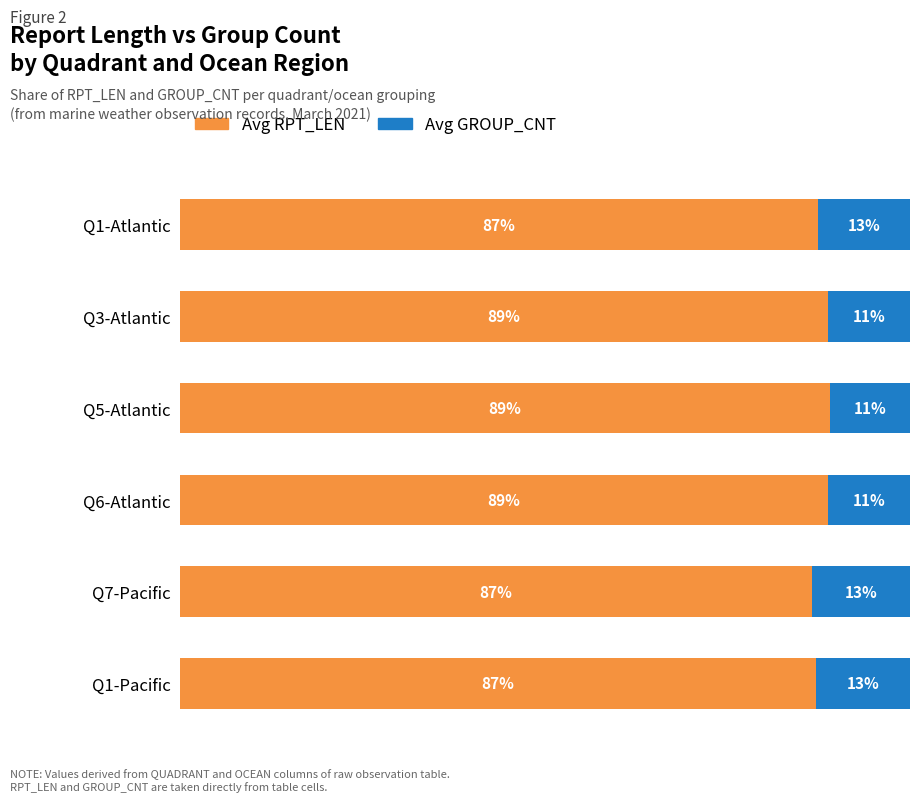

Which series has the largest range (max minus min)?

Avg RPT_LEN